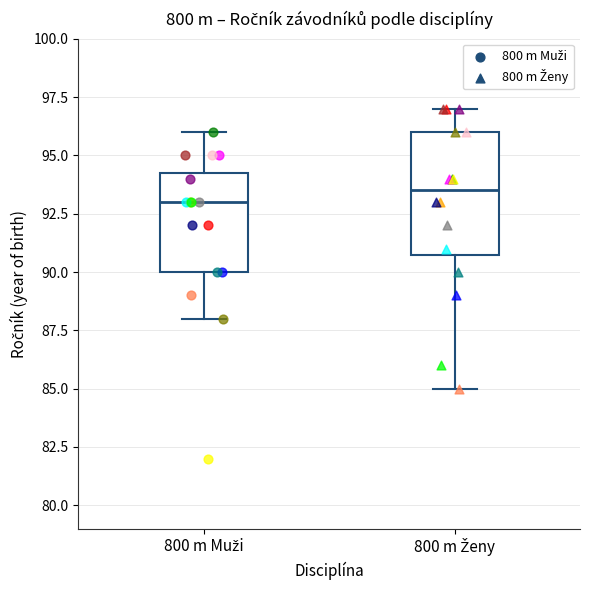

Reading left to right, read every box against the y-axis: the position of its median line, the range the box covers, and the ends of its whiskers. The values are not printed on the chart, so give them approximately, as read against the axis.

800 m Muži: median 93.0, box 90.0 to 94.5, whiskers 88.0 to 96.0
800 m Ženy: median 93.5, box 91.0 to 96.0, whiskers 85.0 to 97.0